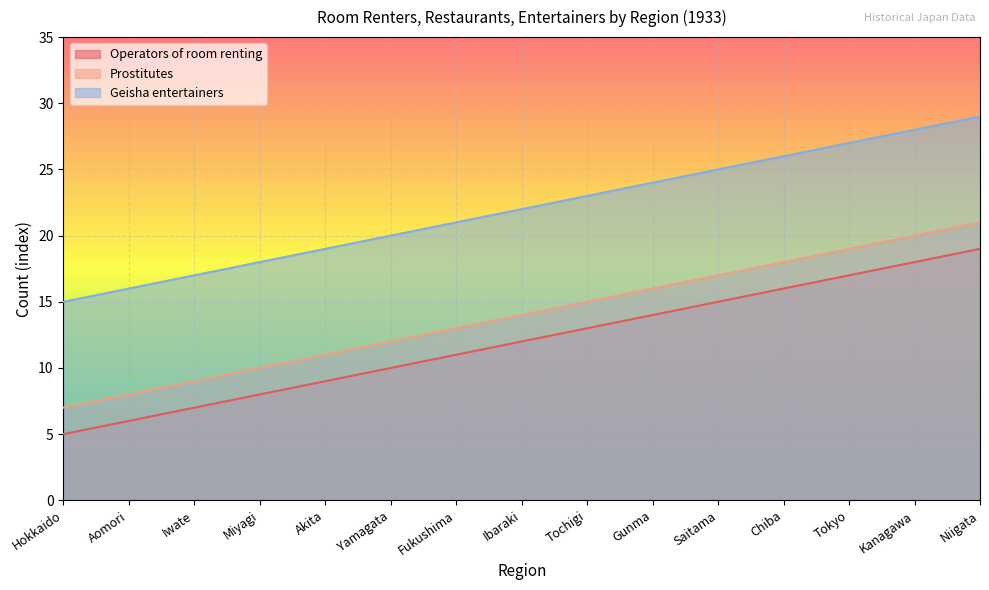

At which category is the sum across all series the highest?

Niigata